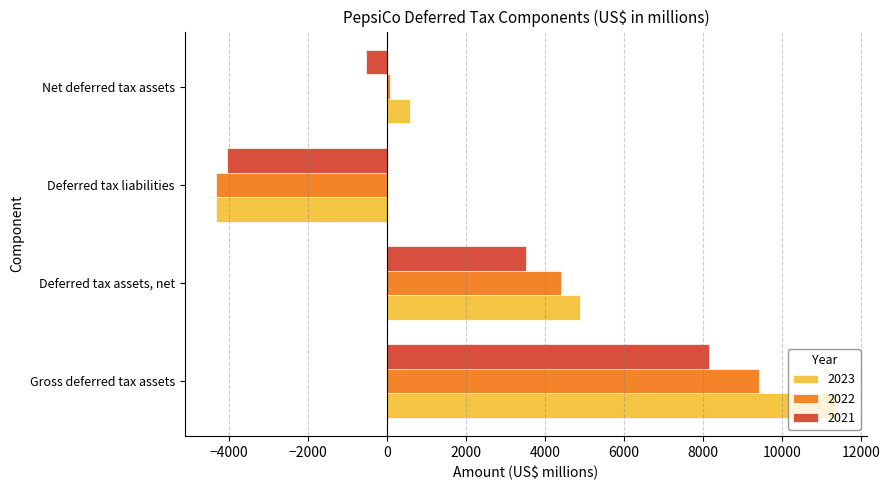

List the series in order of their peak value, highest first.

2023, 2022, 2021